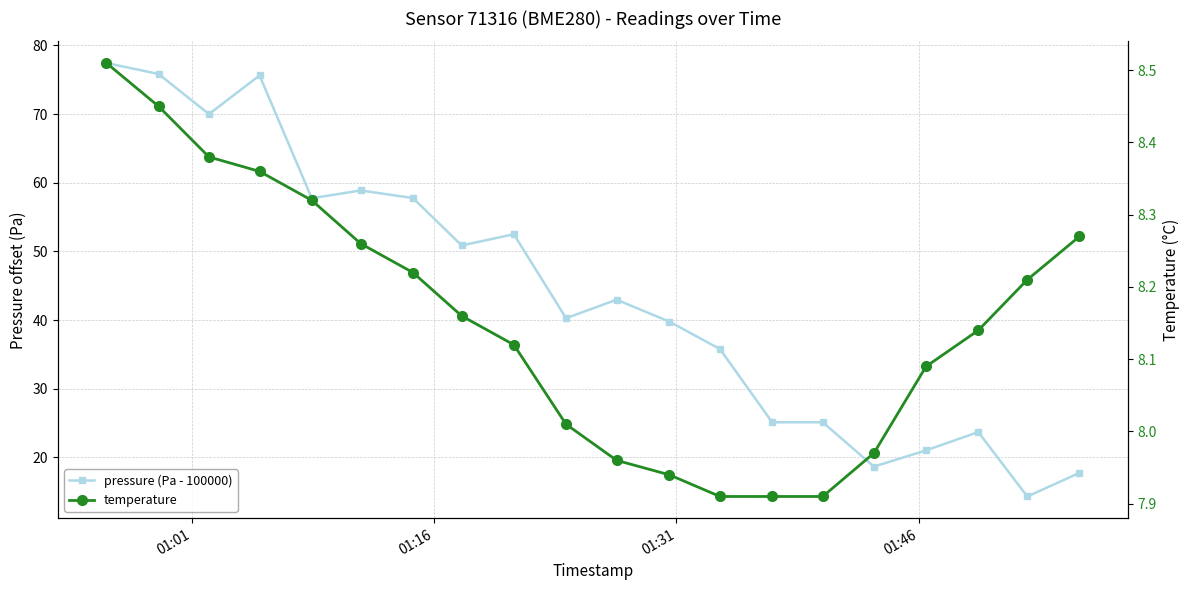

What is the value of the pressure (Pa - 100000) point at the 13th from the left?

35.8